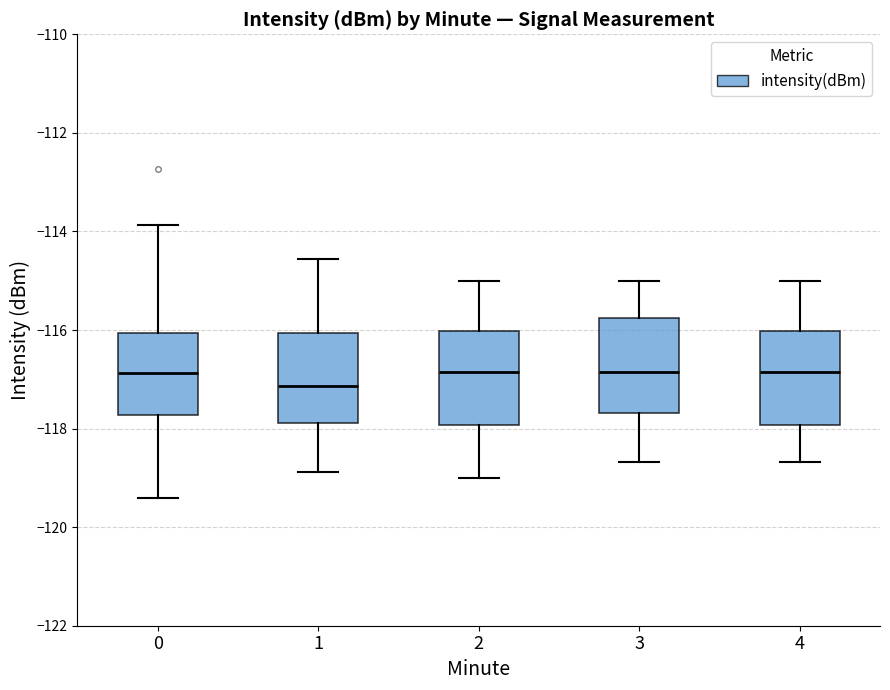

Reading left to right, read every box against the y-axis: the position of its median line, the range the box covers, and the ends of its whiskers. The values are not printed on the chart, so give them approximately, as read against the axis.

0: median -116.8, box -117.8 to -116.0, whiskers -119.4 to -113.8
1: median -117.2, box -117.8 to -116.0, whiskers -118.8 to -114.6
2: median -116.8, box -118.0 to -116.0, whiskers -119.0 to -115.0
3: median -116.8, box -117.6 to -115.8, whiskers -118.6 to -115.0
4: median -116.8, box -118.0 to -116.0, whiskers -118.6 to -115.0